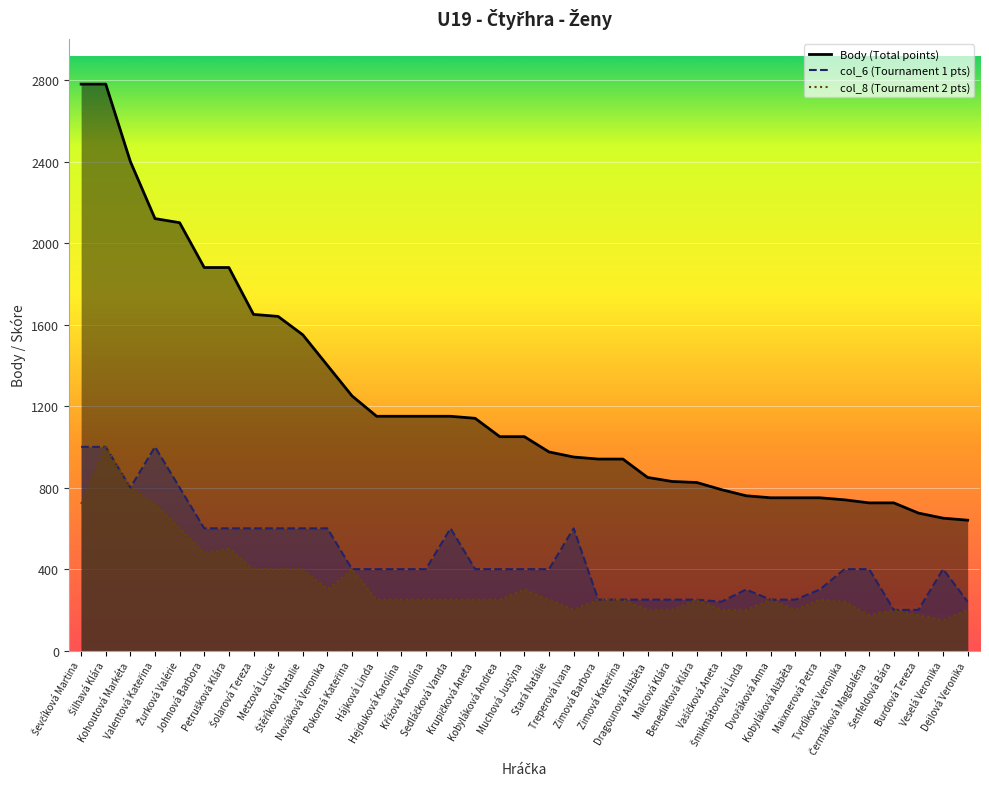

What are all the series names shown in the legend?

Body (Total points), col_6 (Tournament 1 pts), col_8 (Tournament 2 pts)